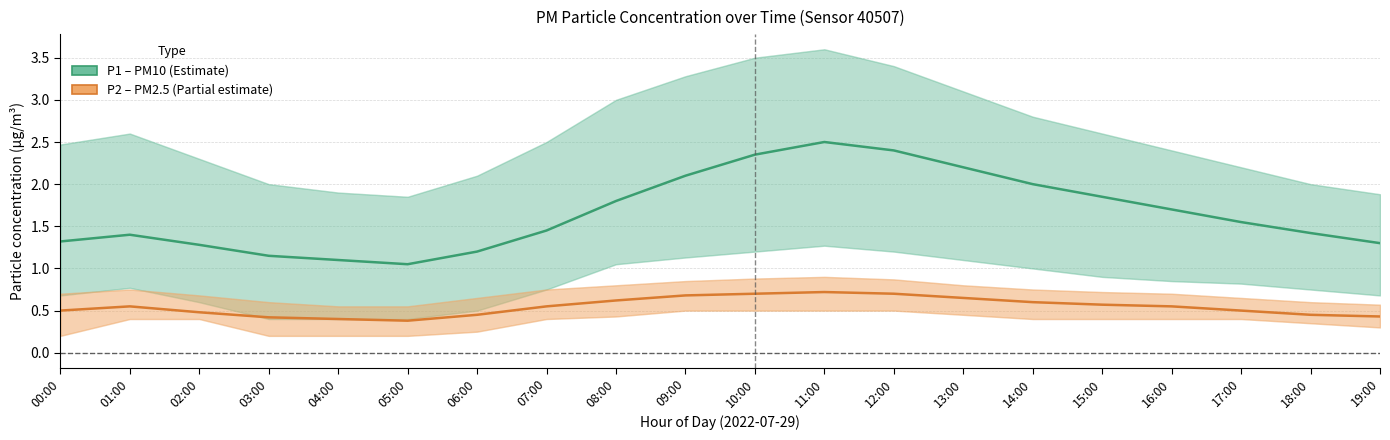

At how many categories does at least one series exceed 0?

20